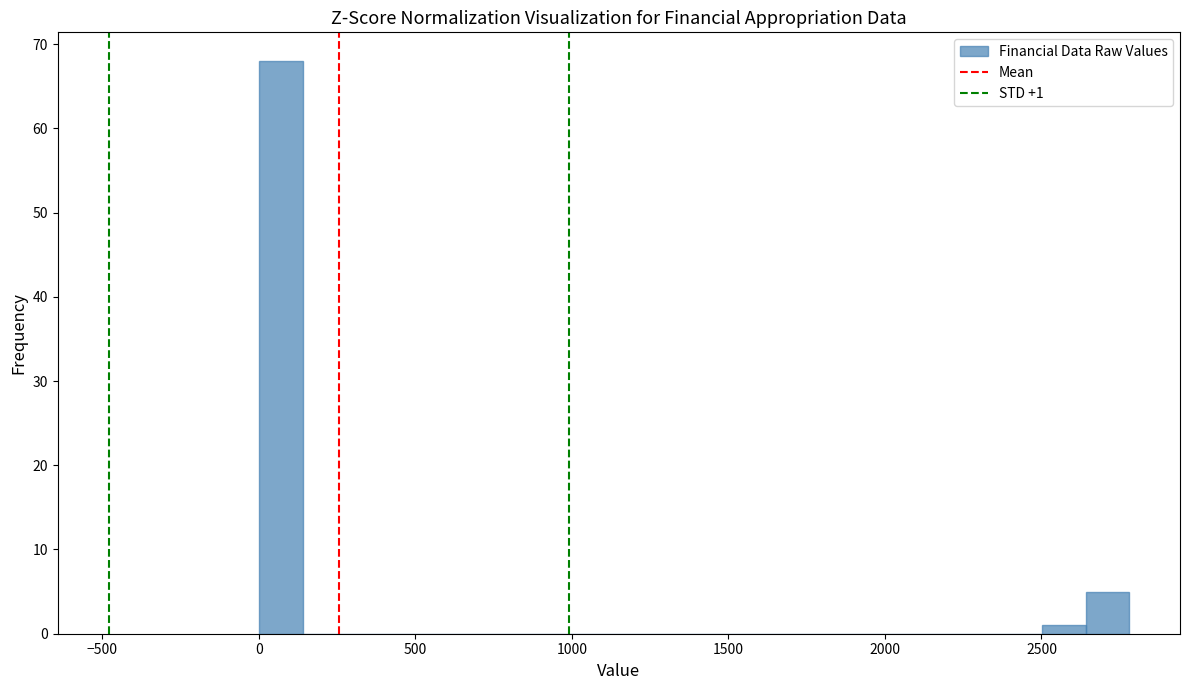

Around what value on the x-axis is the tallest bar? Give the approximate position of its centre, as read against the axis.

50